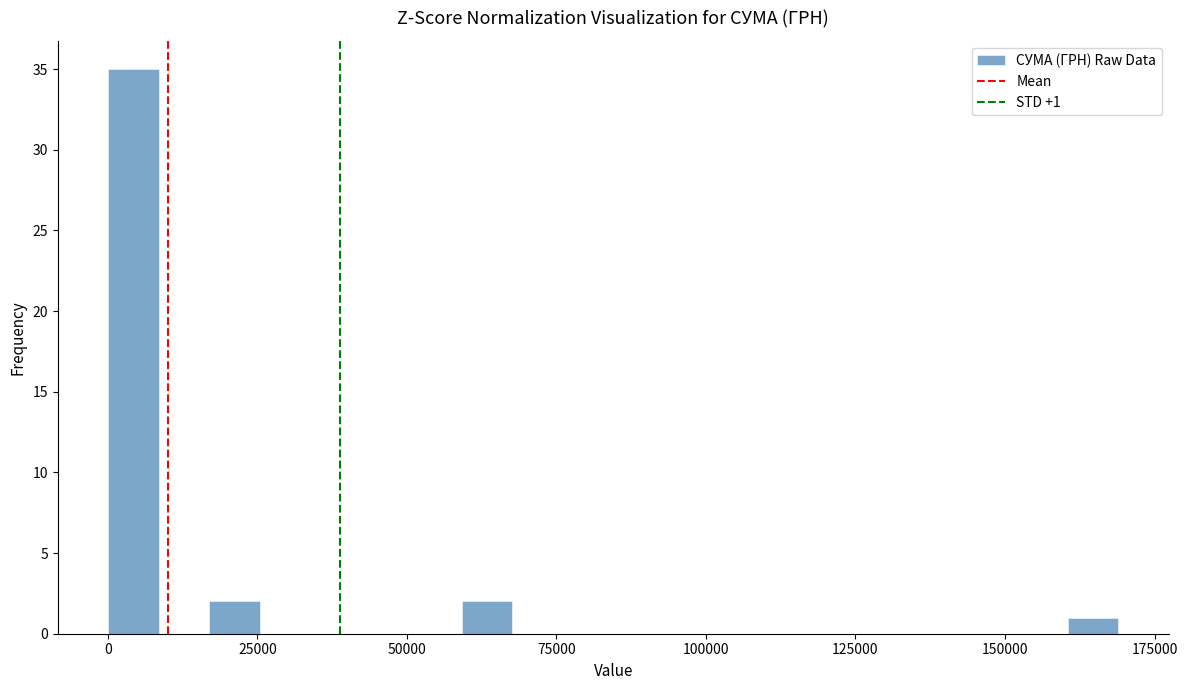

Read against the x-axis, roughly where is the centre of the tallest bar?

5000